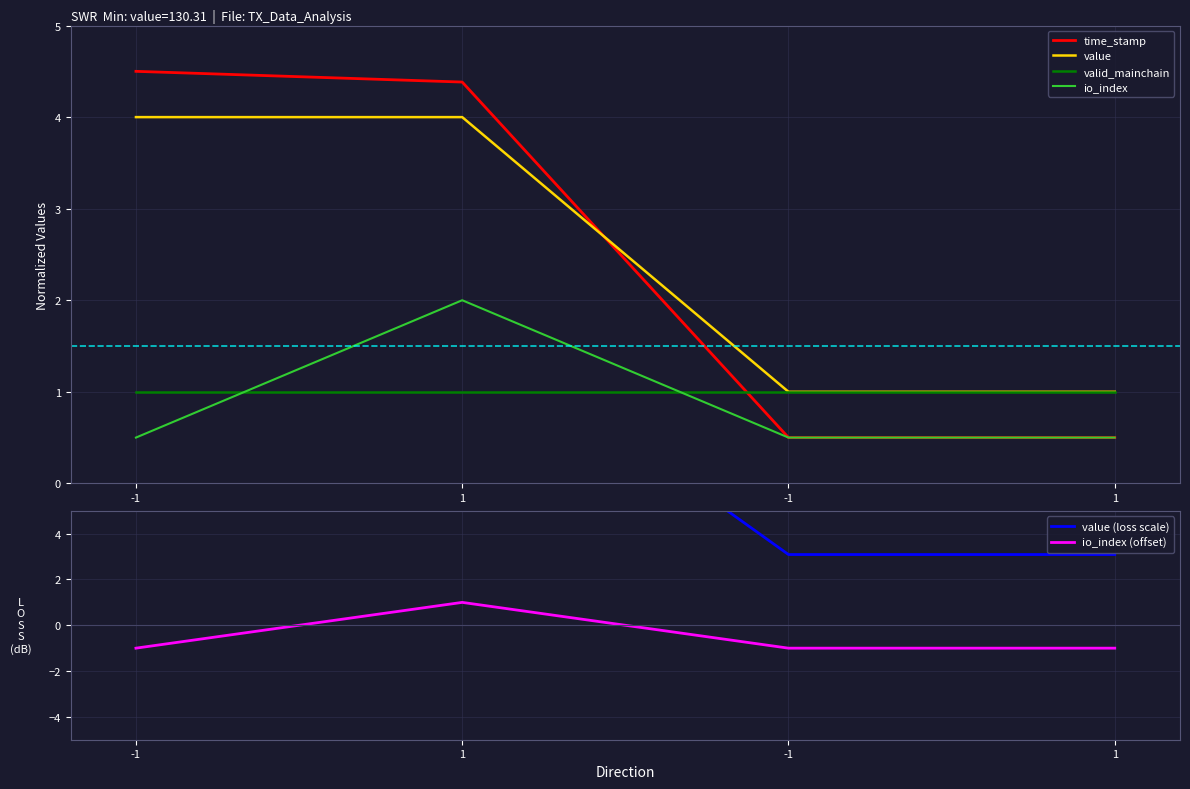

True or false: io_index (offset) has a value of -1.0 at -1.

True